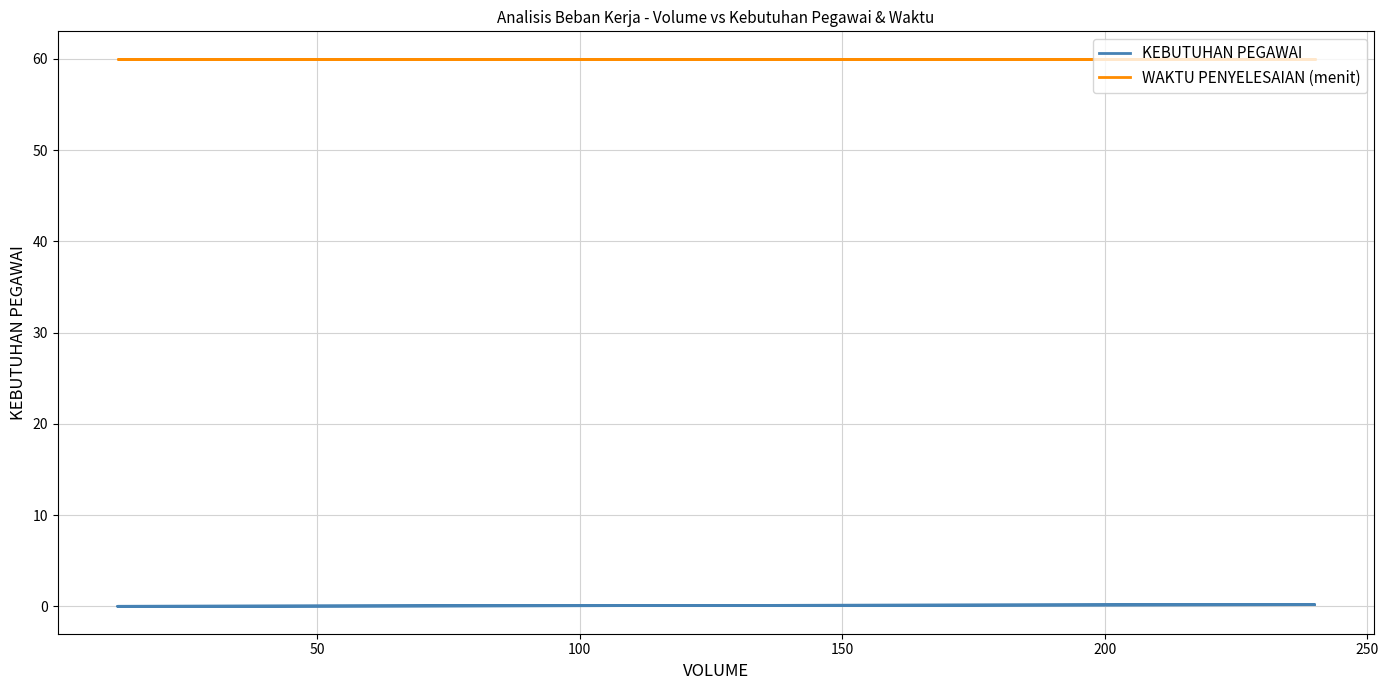

List the series in order of their peak value, lowest first.

KEBUTUHAN PEGAWAI, WAKTU PENYELESAIAN (menit)